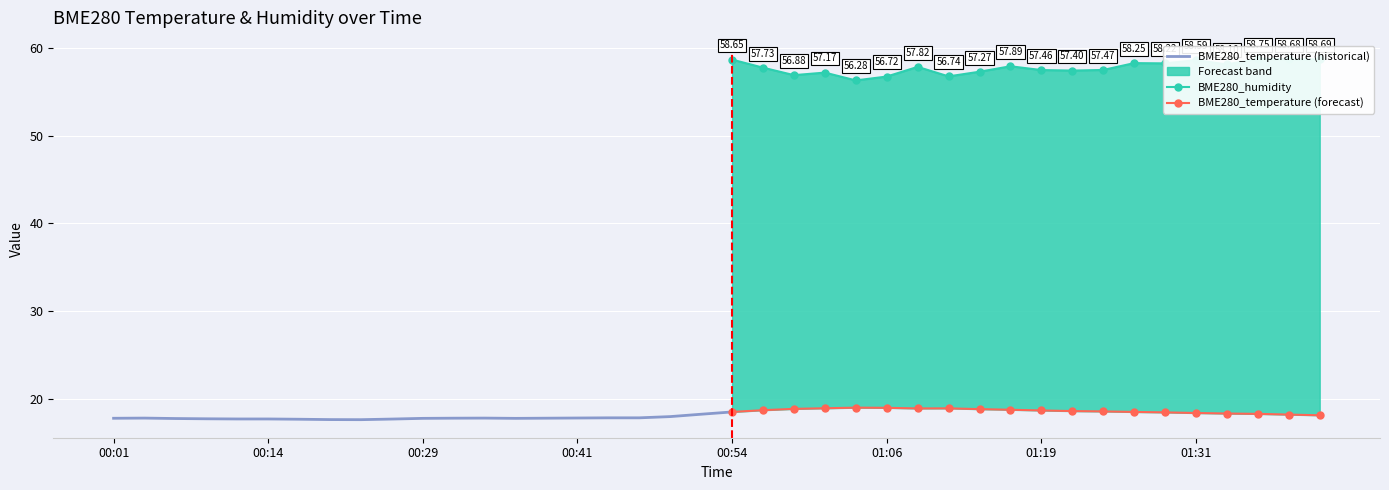

What position from the right is 01:26?

7